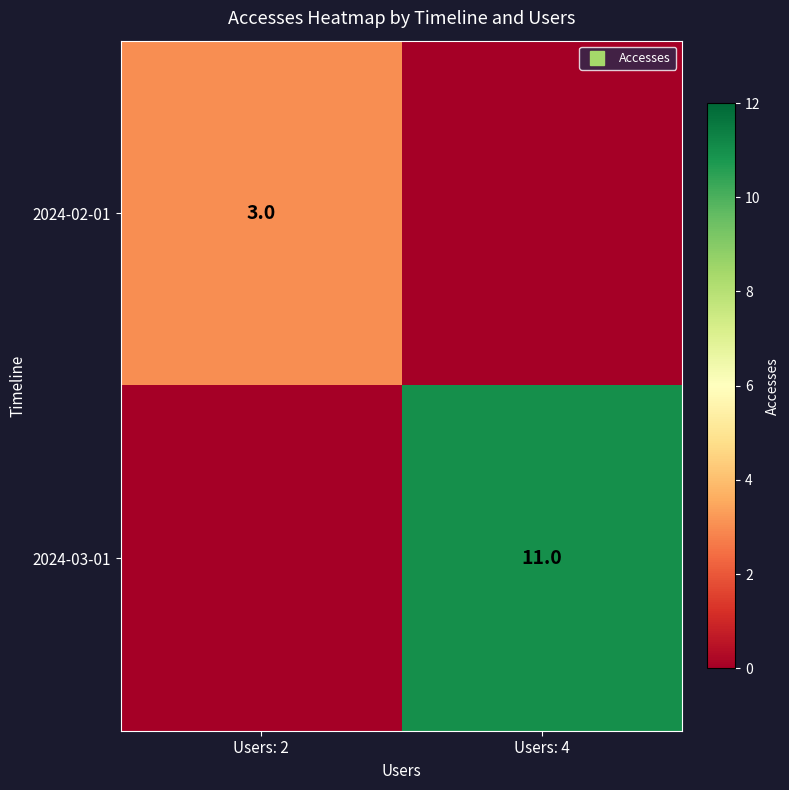

List the labels in order of 2024-02-01 value, largest first.

Users: 2, Users: 4